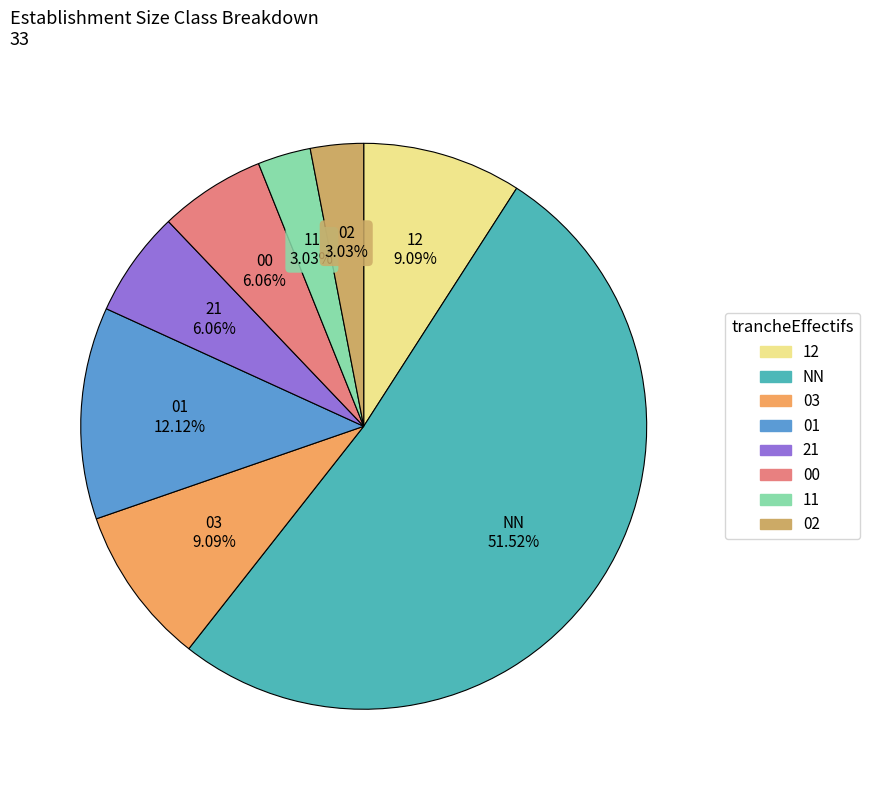

Is there any slice that represents more than half of the pie?

Yes